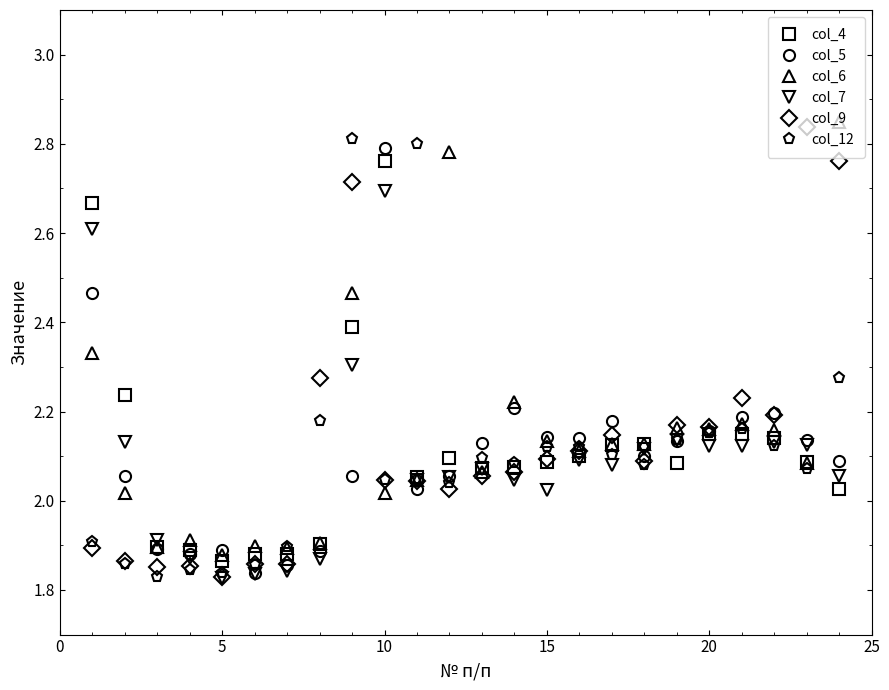

At how many categories does at least one series exceed 2?

19